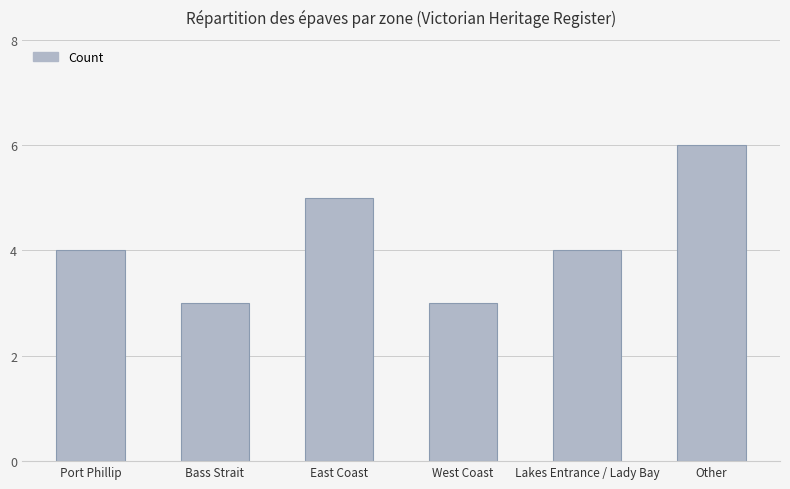

What is the approximate value at Port Phillip?

4